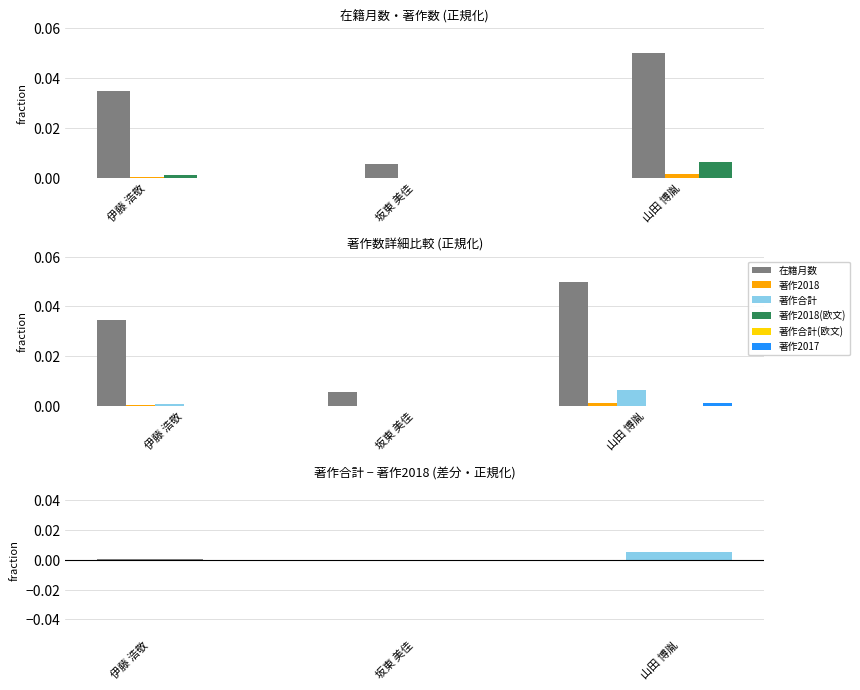

What are all the series names shown in the legend?

在籍月数, 著作2018, 著作合計, 著作2018(欧文), 著作合計(欧文), 著作2017